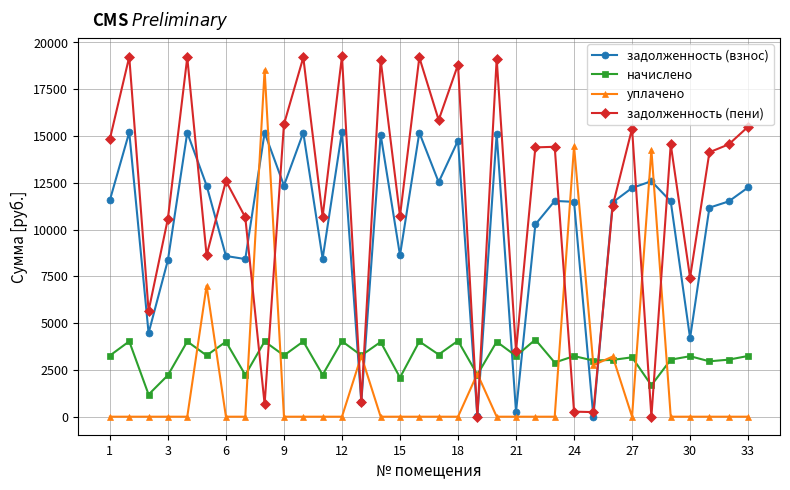

Which series has the largest total across all categories?

задолженность (пени)